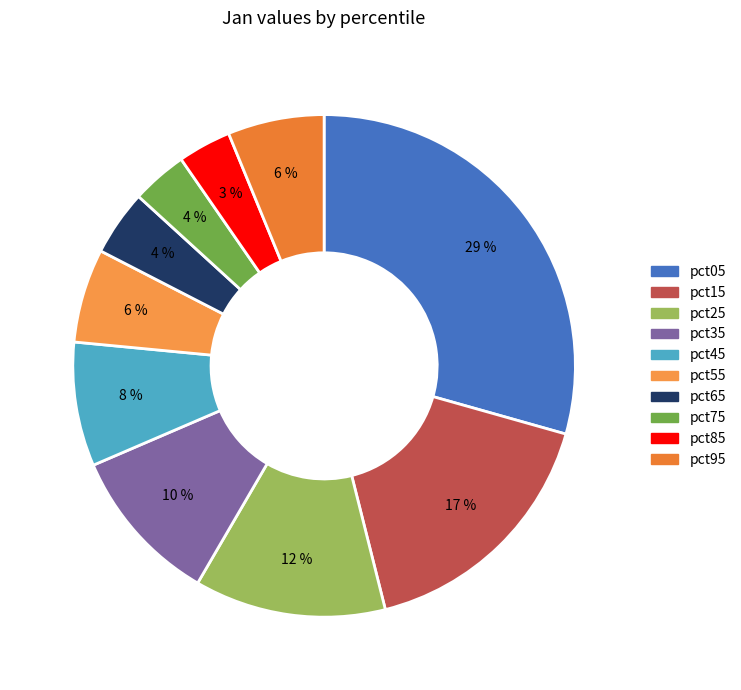

To the nearest percent, what portion does pct35 represent?

10%